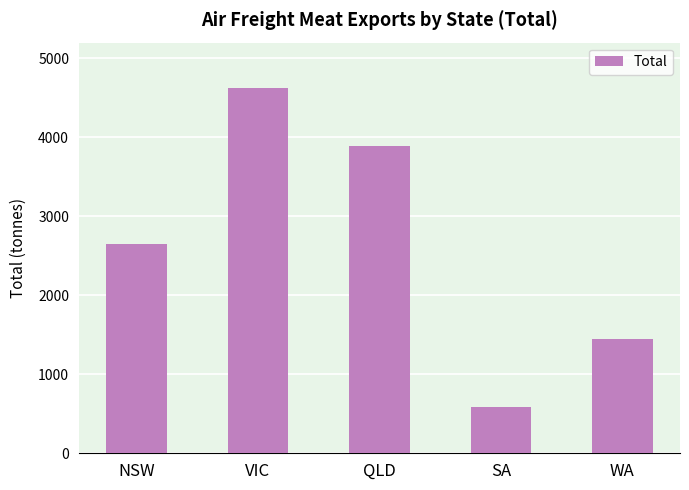

At which category does the chart reach its peak across all series?

VIC